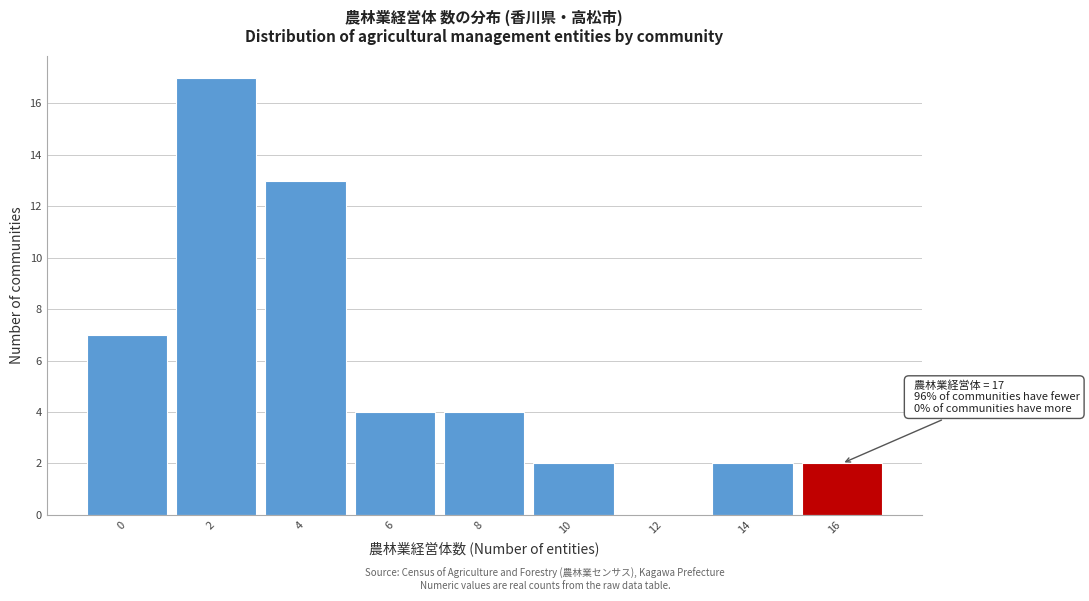

Reading right to left, extract all data points from this chart.

16=2	14=2	12=0	10=2	8=4	6=4	4=13	2=17	0=7